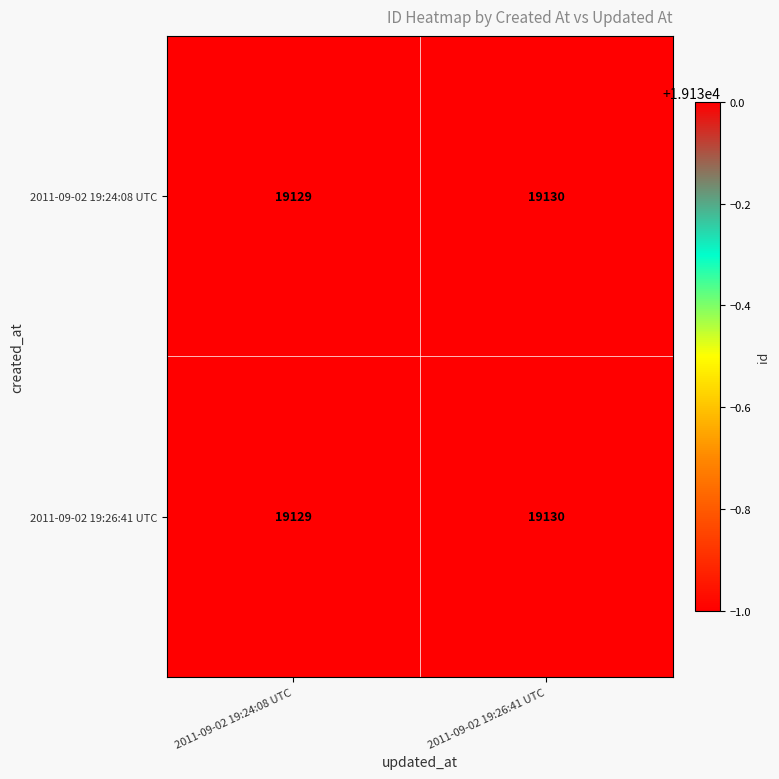

The 2011-09-02 19:26:41 UTC series shows 19129 at 2011-09-02 19:24:08 UTC. True or false?

True